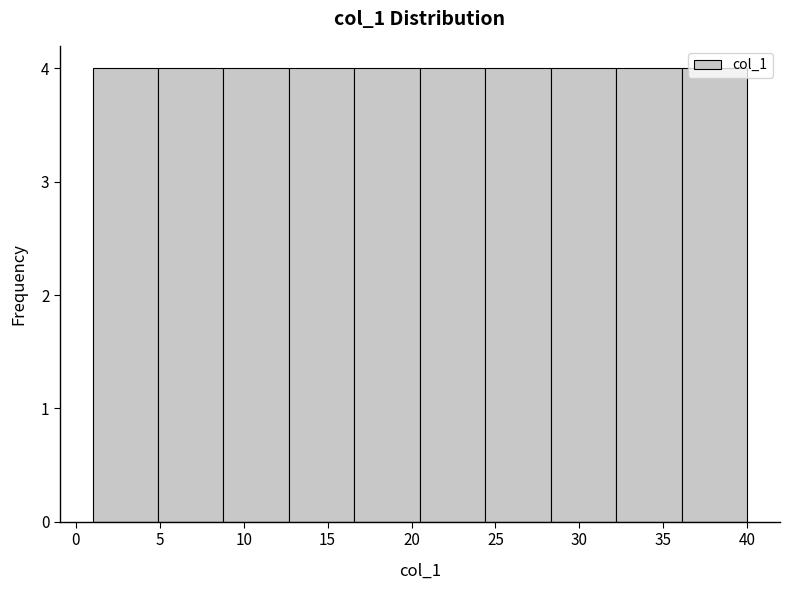

How tall is the bar that spans 1.0 to 4.9 on the x-axis? Neither the bar edges nor the heights are printed on the chart, so give them approximately, as read against the axes.

4